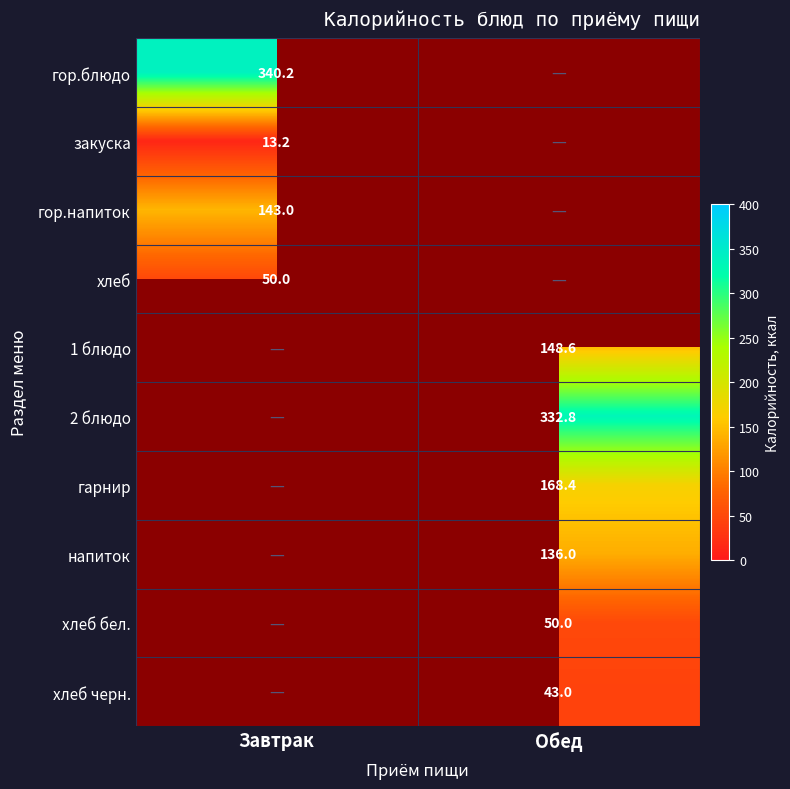

How many data points does each series have?

2